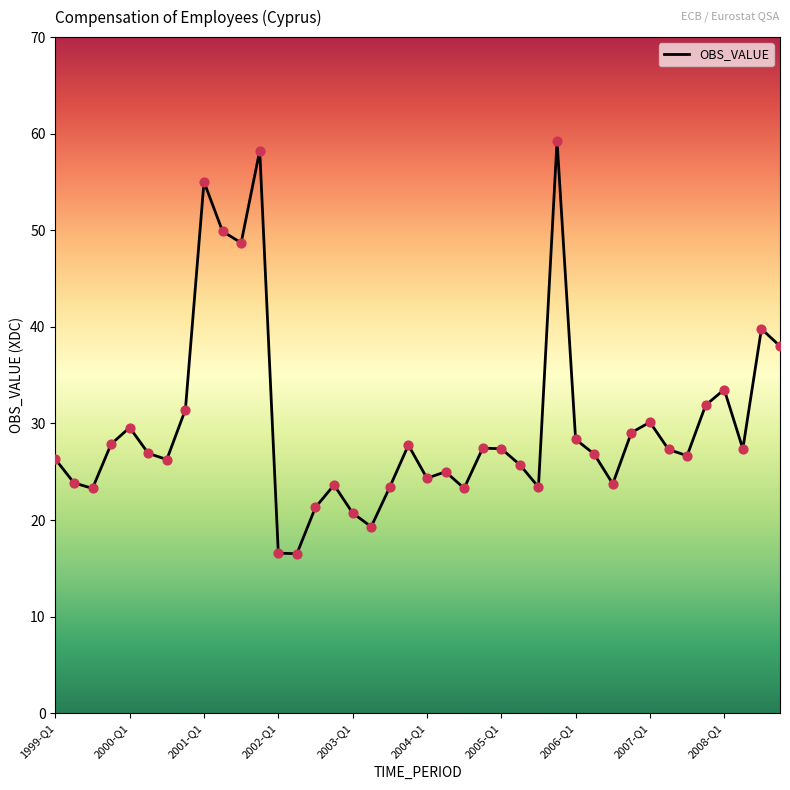

What is the maximum value shown in the chart?

59.3